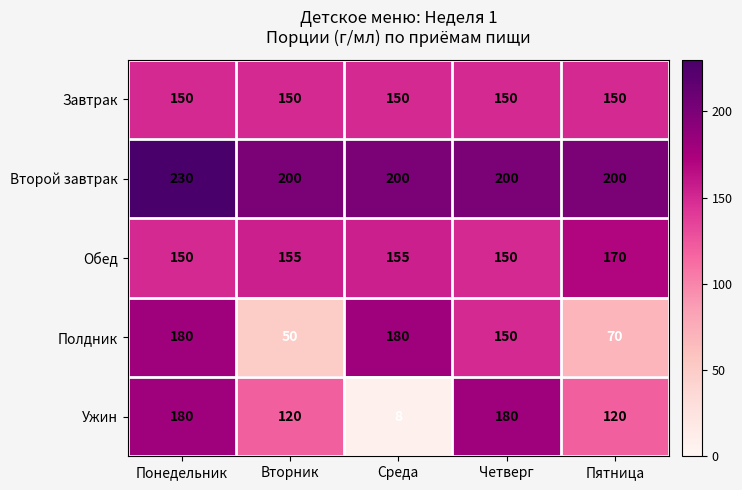

What is the difference between the highest and lowest values at Понедельник?

80